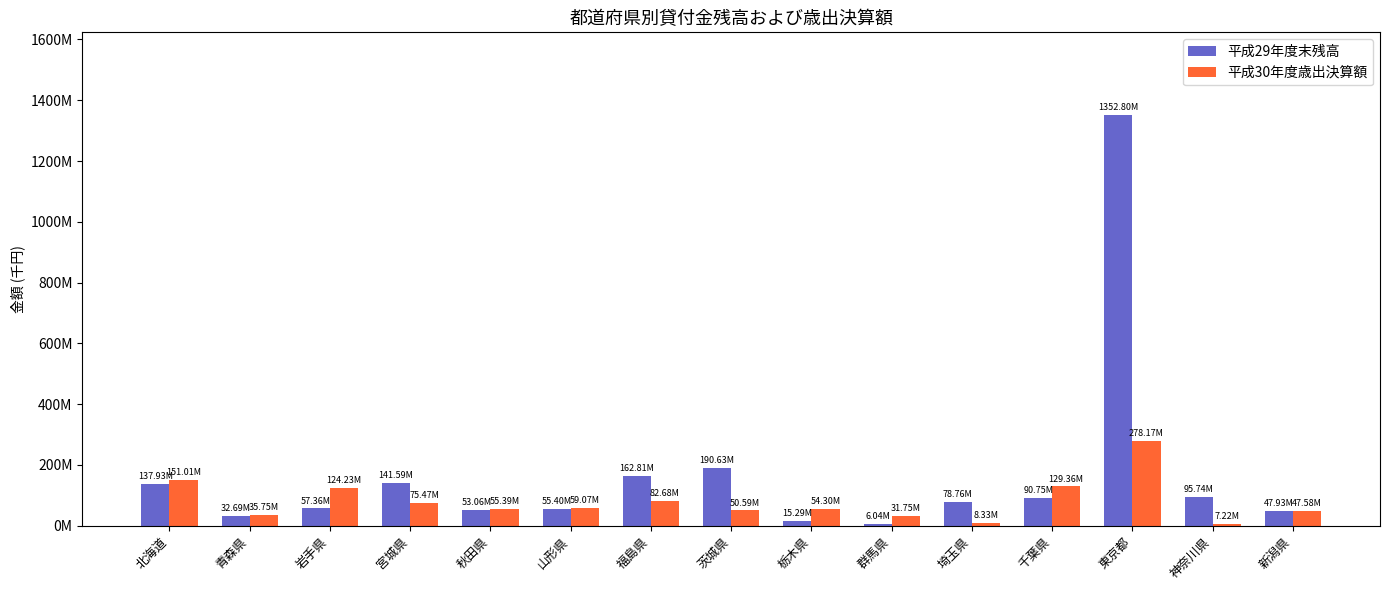

Which label corresponds to the smallest value in the chart?

群馬県